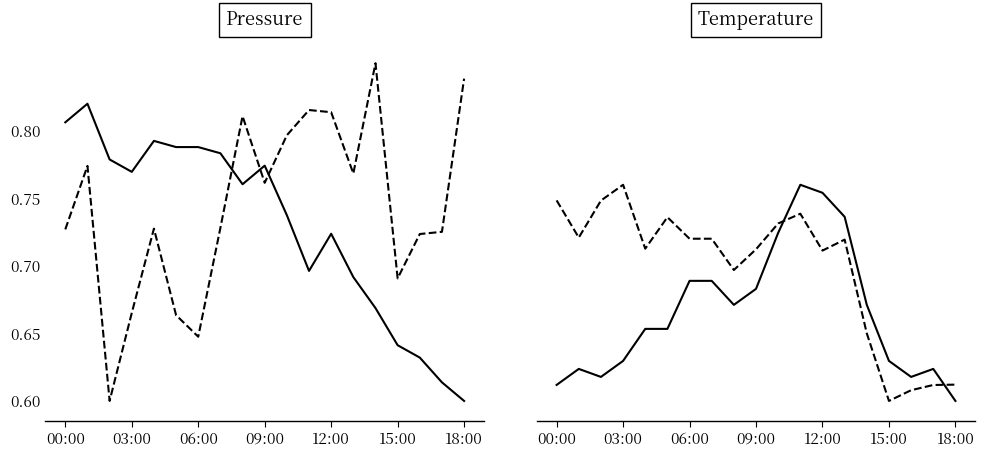

What is the total value across all series at 06:00?

1.4